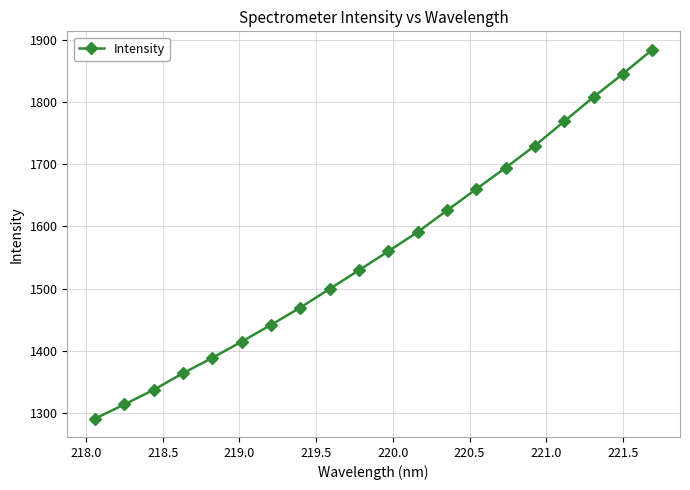

What is the difference between the second highest and minimum values?

555.4